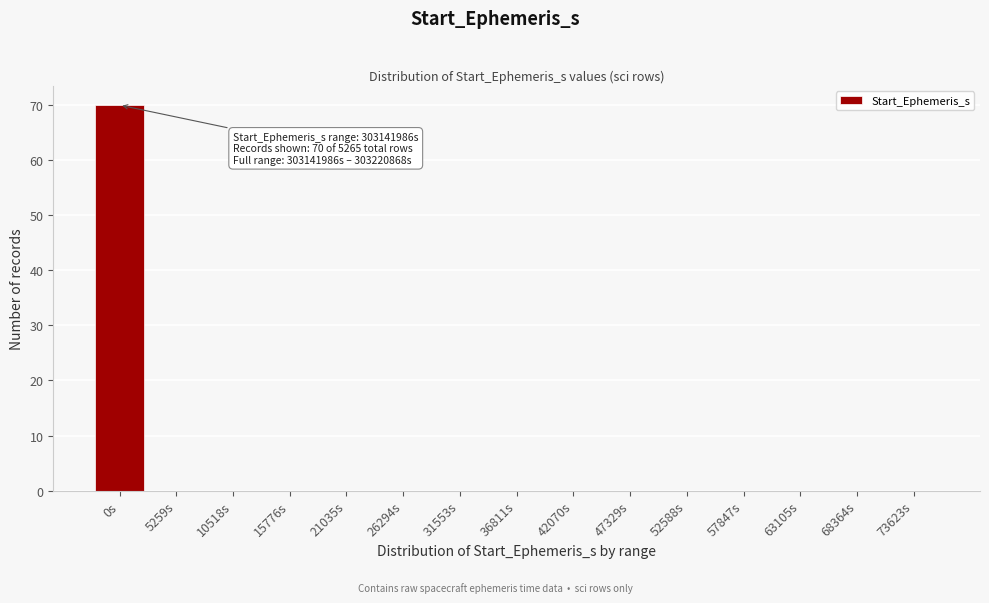

Reading left to right, list all the values displayed in this chart.

0s=70	5259s=0	10518s=0	15776s=0	21035s=0	26294s=0	31553s=0	36811s=0	42070s=0	47329s=0	52588s=0	57847s=0	63105s=0	68364s=0	73623s=0